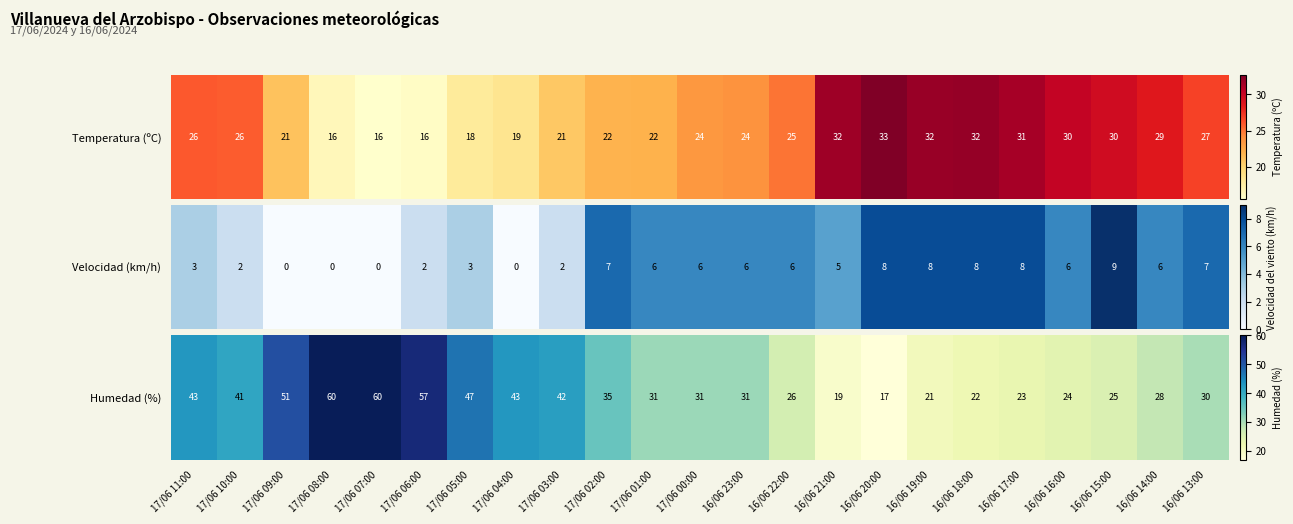

Which label corresponds to the smallest value in the chart?

16/06 20:00